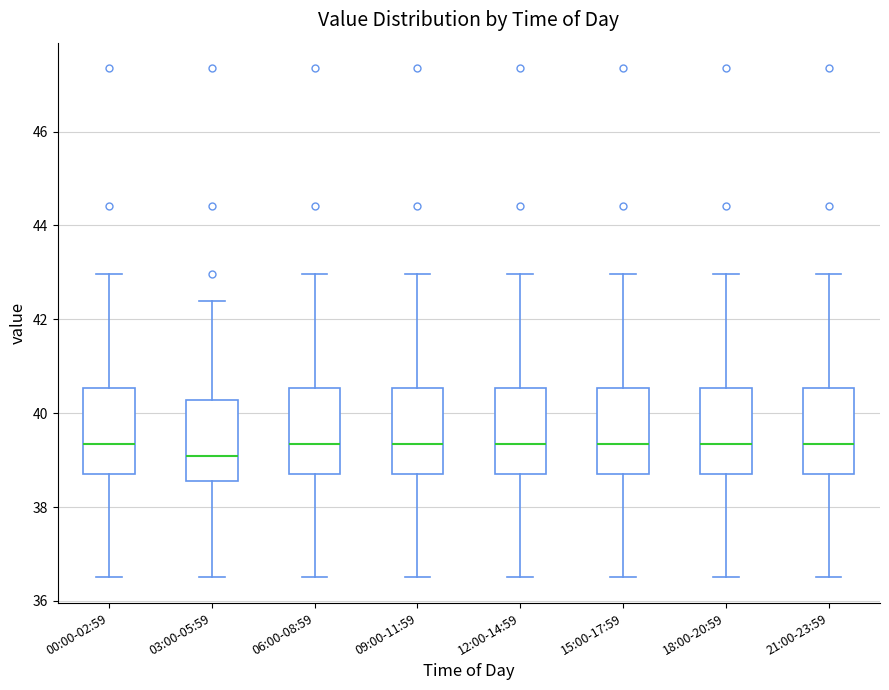

Reading left to right, read every box against the y-axis: the position of its median line, the range the box covers, and the ends of its whiskers. The values are not printed on the chart, so give them approximately, as read against the axis.

00:00-02:59: median 39.4, box 38.8 to 40.6, whiskers 36.6 to 43.0
03:00-05:59: median 39.0, box 38.6 to 40.2, whiskers 36.6 to 42.4
06:00-08:59: median 39.4, box 38.8 to 40.6, whiskers 36.6 to 43.0
09:00-11:59: median 39.4, box 38.8 to 40.6, whiskers 36.6 to 43.0
12:00-14:59: median 39.4, box 38.8 to 40.6, whiskers 36.6 to 43.0
15:00-17:59: median 39.4, box 38.8 to 40.6, whiskers 36.6 to 43.0
18:00-20:59: median 39.4, box 38.8 to 40.6, whiskers 36.6 to 43.0
21:00-23:59: median 39.4, box 38.8 to 40.6, whiskers 36.6 to 43.0